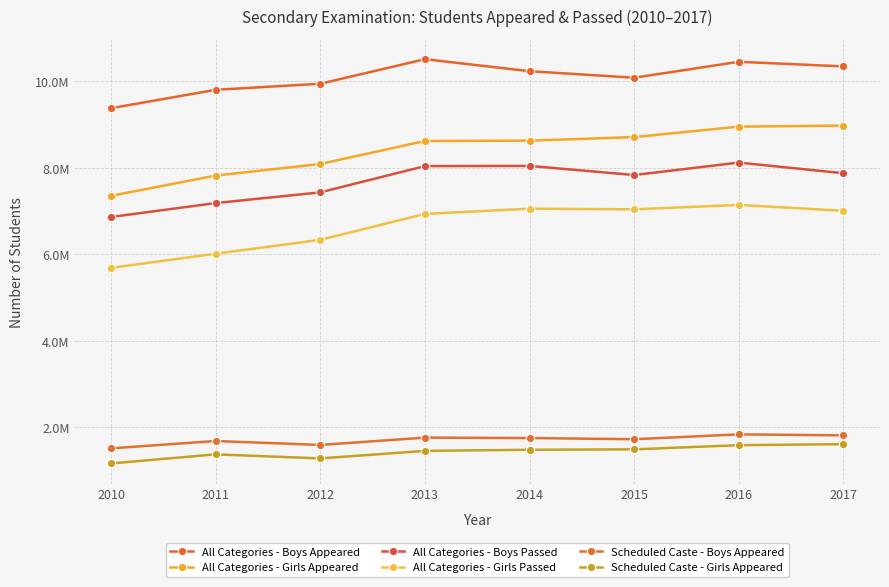

What is the difference between the second highest and second lowest values in the Scheduled Caste - Girls Appeared series?

305390